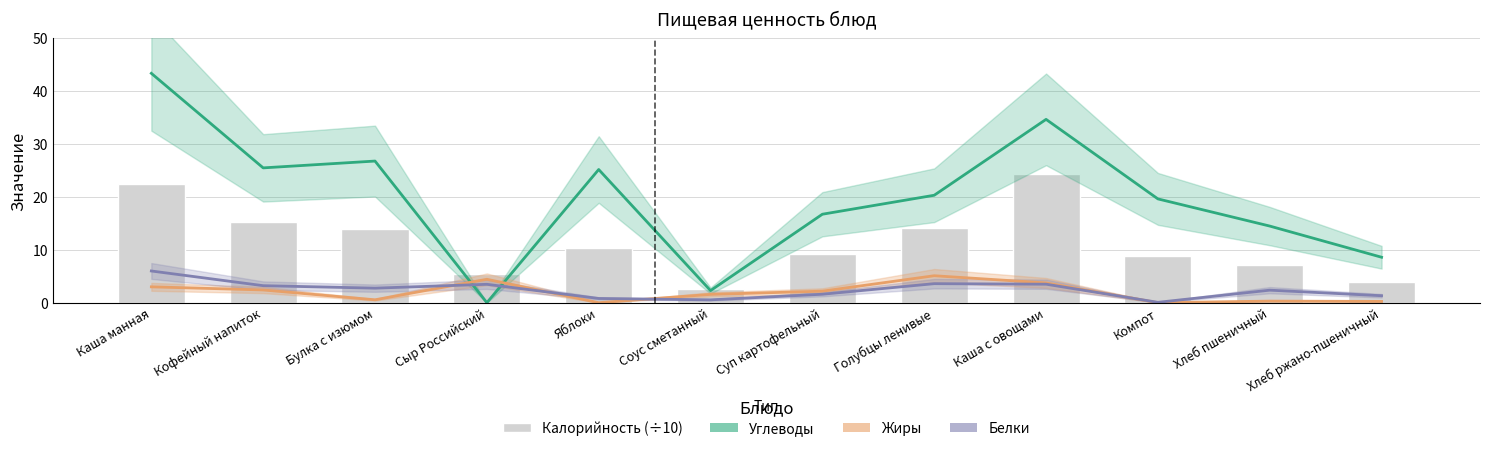

Rank the series by their maximum value, from lowest to highest.

Жиры, Белки, Калорийность (÷10), Углеводы